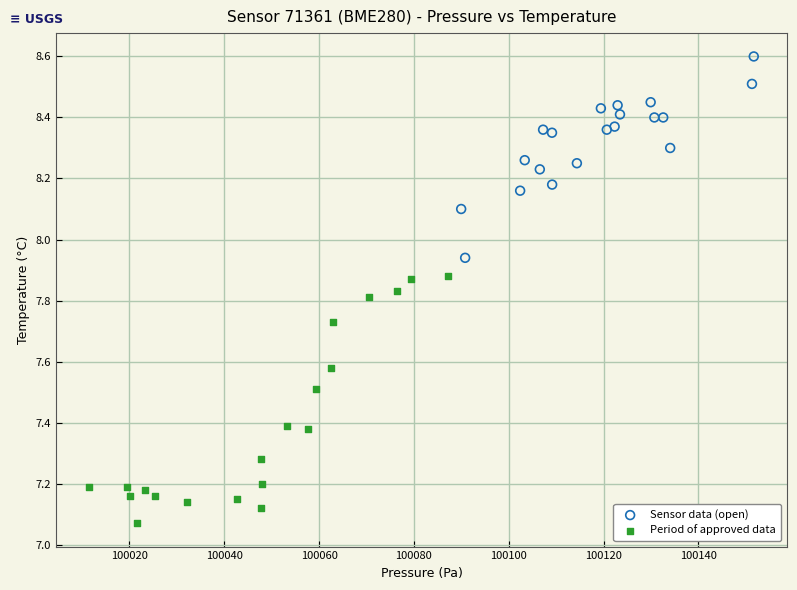

Which series reaches the minimum Y coordinate?

Period of approved data